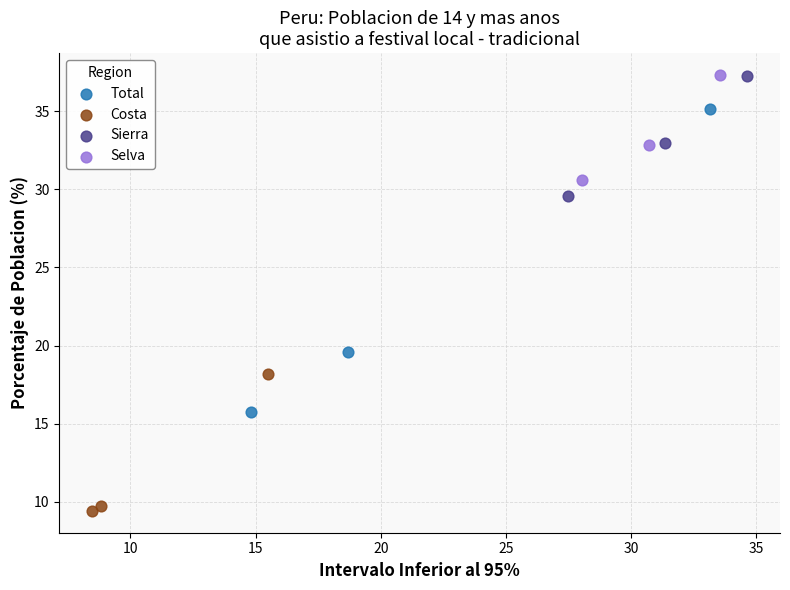

Which series contains the lowest Y value?

Costa